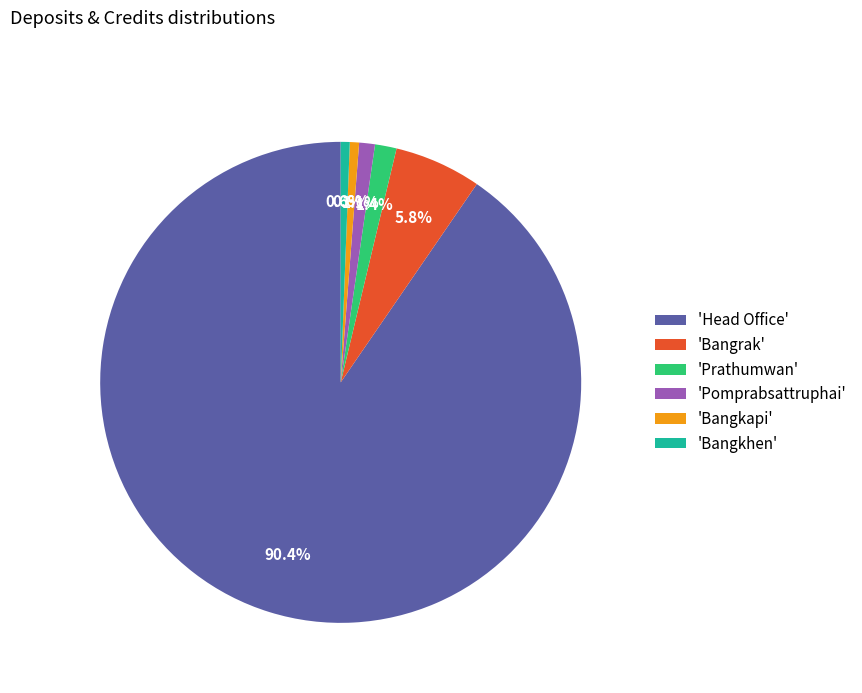

Does 'Head Office' represent more than half of the total?

Yes